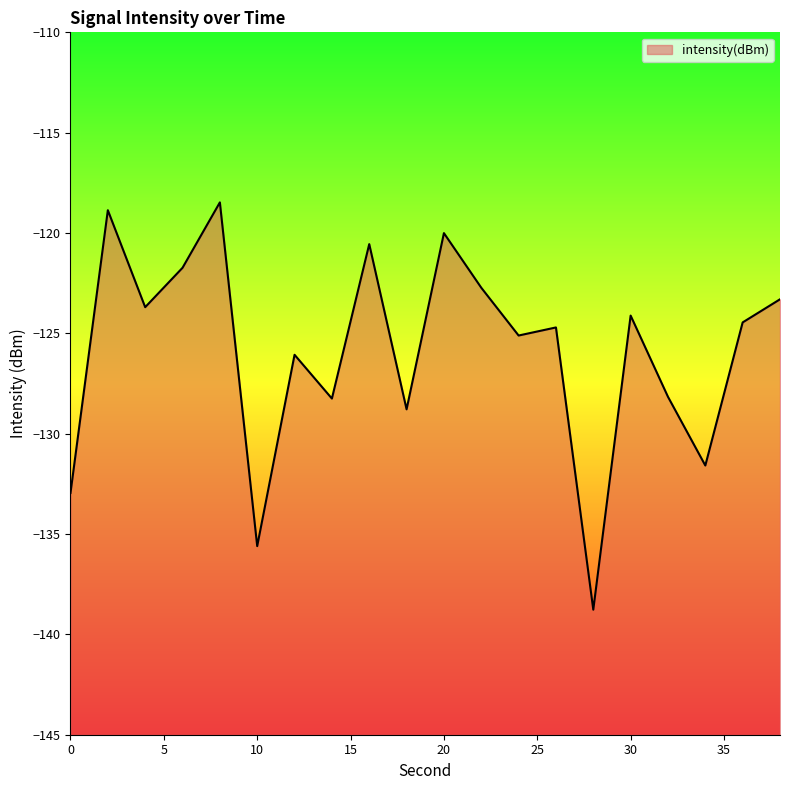

Which has a higher value, 36 or 0?

36